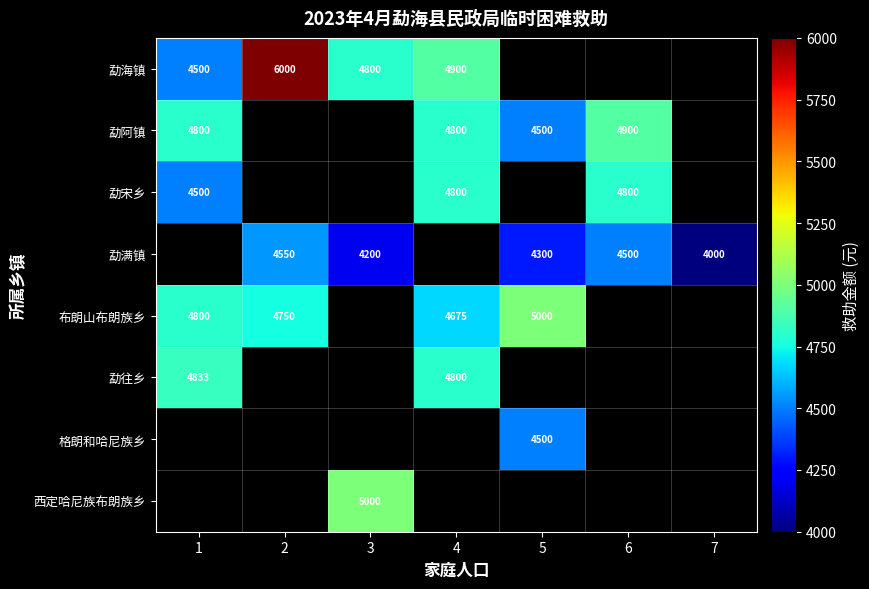

Is it true that 布朗山布朗族乡 equals 1607.7 at 1?

False